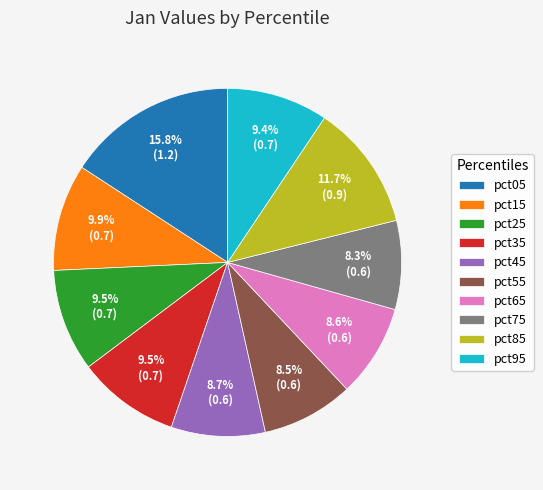

What is the largest slice in the pie chart?

pct05